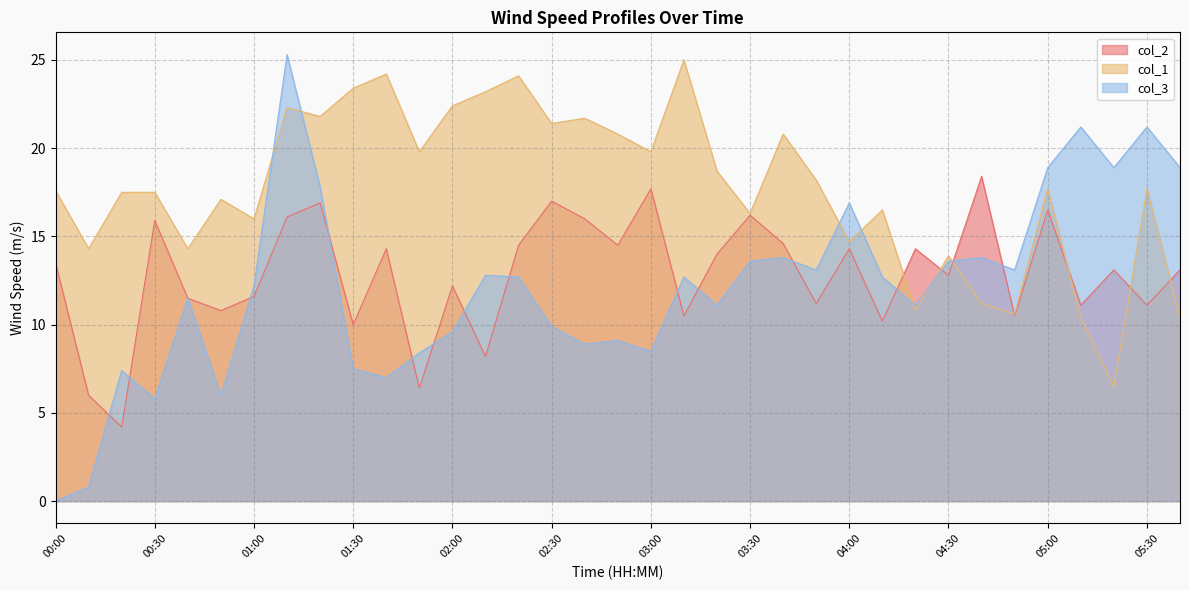

Reading left to right, transcribe all the data shown in this chart.

col_2: 00:00=13.5	00:10=6.0	00:20=4.2	00:30=15.9	00:40=11.5	00:50=10.8	01:00=11.6	01:10=16.1	01:20=16.9	01:30=10.0	01:40=14.3	01:50=6.4	02:00=12.2	02:10=8.2	02:20=14.5	02:30=17.0	02:40=16.0	02:50=14.5	03:00=17.7	03:10=10.5	03:20=14.0	03:30=16.2	03:40=14.6	03:50=11.2	04:00=14.3	04:10=10.2	04:20=14.3	04:30=12.8	04:40=18.4	04:50=10.5	05:00=16.5	05:10=11.1	05:20=13.1	05:30=11.1	05:40=13.1
col_1: 00:00=17.6	00:10=14.3	00:20=17.5	00:30=17.5	00:40=14.3	00:50=17.1	01:00=16.0	01:10=22.3	01:20=21.8	01:30=23.4	01:40=24.2	01:50=19.8	02:00=22.4	02:10=23.2	02:20=24.1	02:30=21.4	02:40=21.7	02:50=20.8	03:00=19.8	03:10=25.0	03:20=18.7	03:30=16.3	03:40=20.8	03:50=18.2	04:00=14.7	04:10=16.5	04:20=10.8	04:30=13.9	04:40=11.2	04:50=10.6	05:00=17.7	05:10=10.4	05:20=6.5	05:30=17.7	05:40=10.4
col_3: 00:00=0.0	00:10=0.8	00:20=7.4	00:30=5.8	00:40=11.5	00:50=6.0	01:00=12.2	01:10=25.3	01:20=17.8	01:30=7.5	01:40=7.0	01:50=8.4	02:00=9.6	02:10=12.8	02:20=12.7	02:30=9.9	02:40=8.9	02:50=9.1	03:00=8.5	03:10=12.7	03:20=11.1	03:30=13.6	03:40=13.8	03:50=13.1	04:00=16.9	04:10=12.7	04:20=11.1	04:30=13.6	04:40=13.8	04:50=13.1	05:00=18.9	05:10=21.2	05:20=18.9	05:30=21.2	05:40=18.9